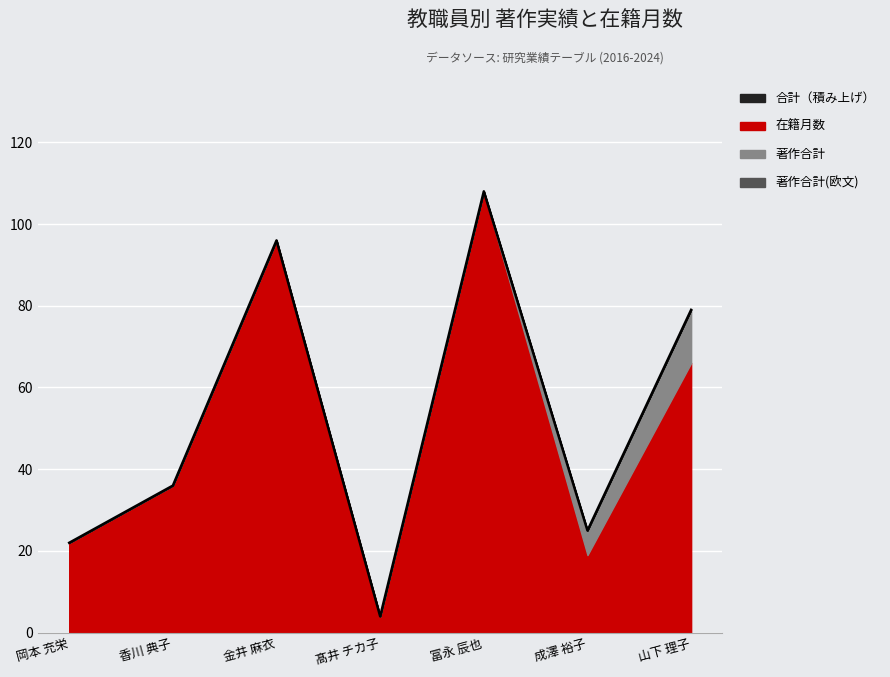

Approximately how many times larger is the value at 山下 理子 compared to 香川 典子?

2.2